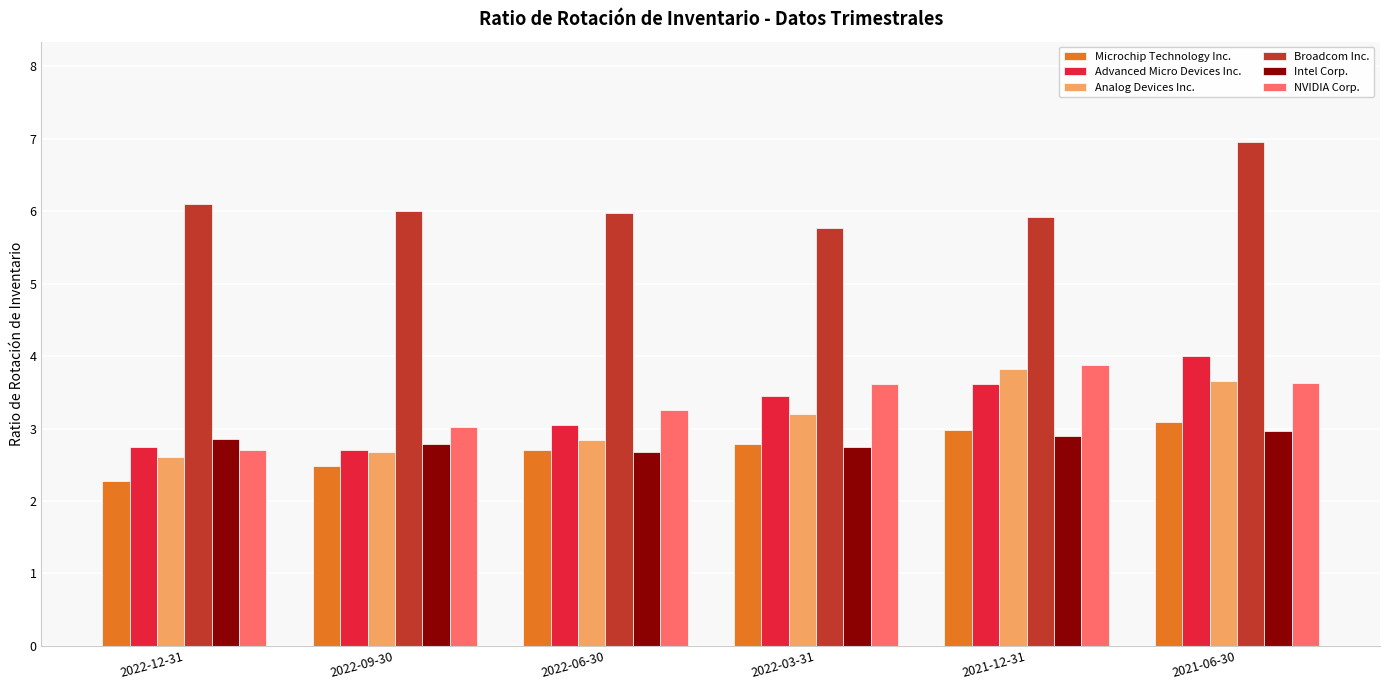

What is the difference between the second highest and second lowest values in the Advanced Micro Devices Inc. series?

0.9